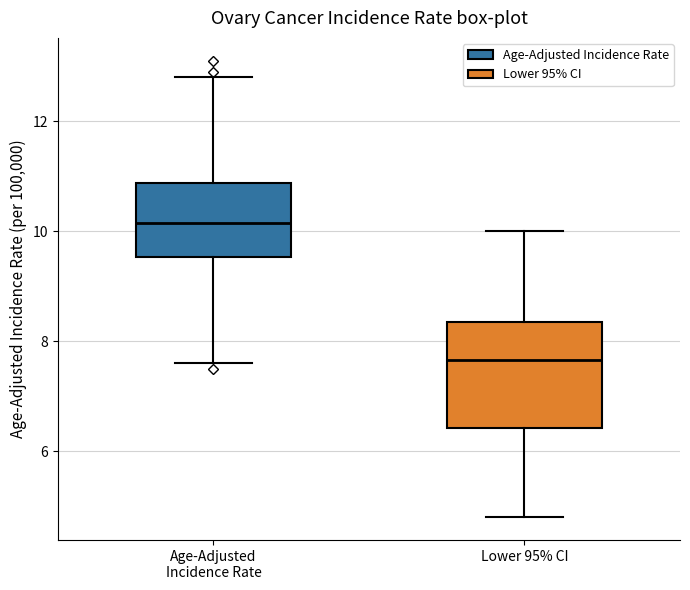

Which box has the lowest median line?

Lower 95% CI